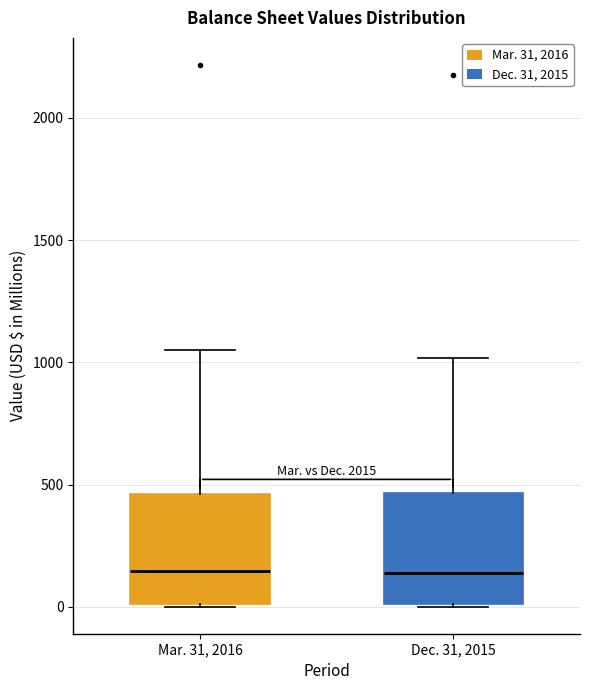

Where is the lower edge of the box for Mar. 31, 2016 on the y-axis? The values are not printed on the chart, so give them approximately, as read against the axis.

0